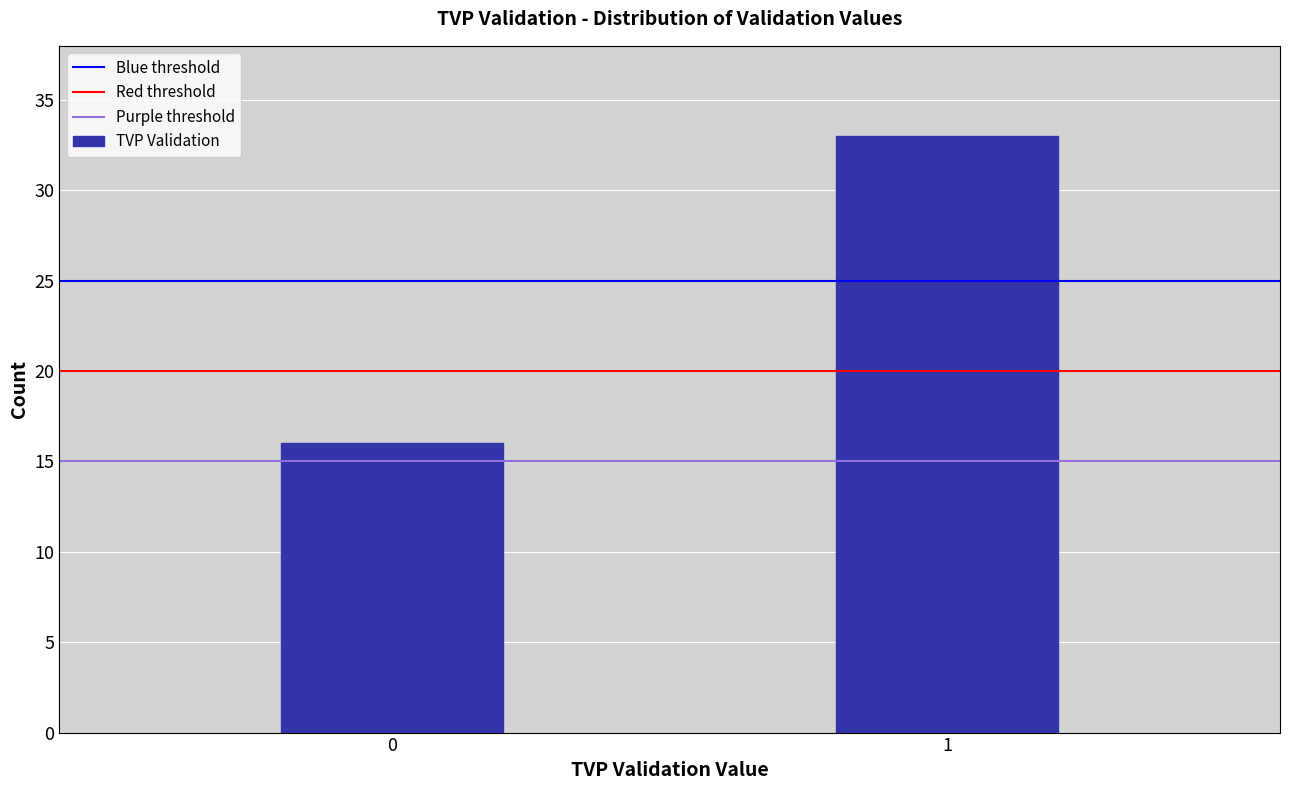

Reading left to right, what are all the values shown in this chart?

0=16	1=33